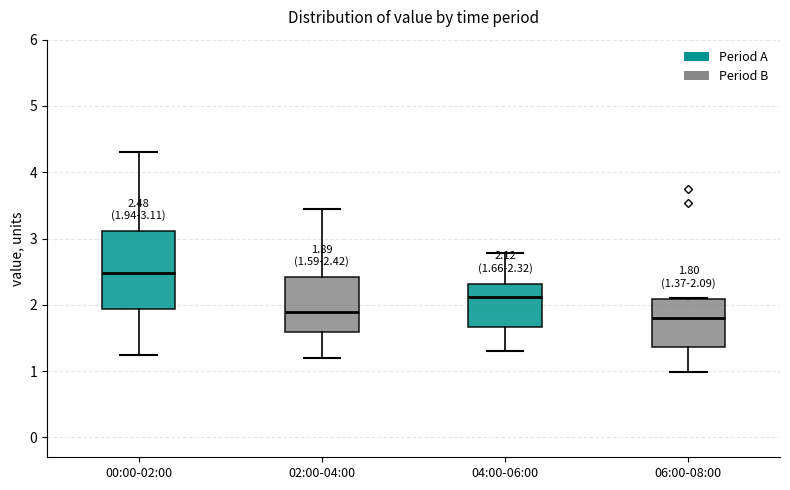

Which box's median line is the highest?

00:00-02:00